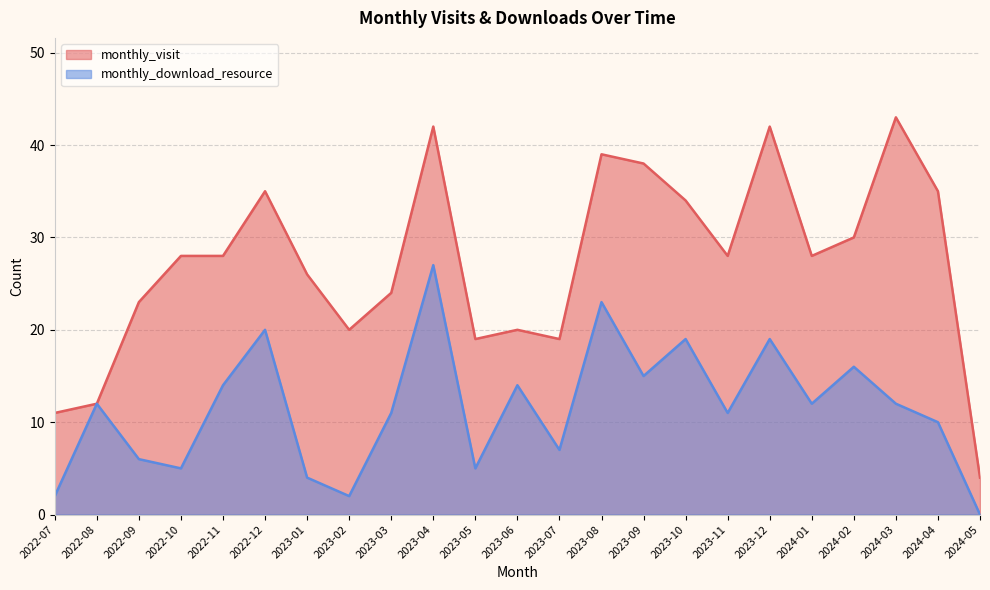

What value does the monthly_visit series have at 2023-06, to the nearest 5?

20